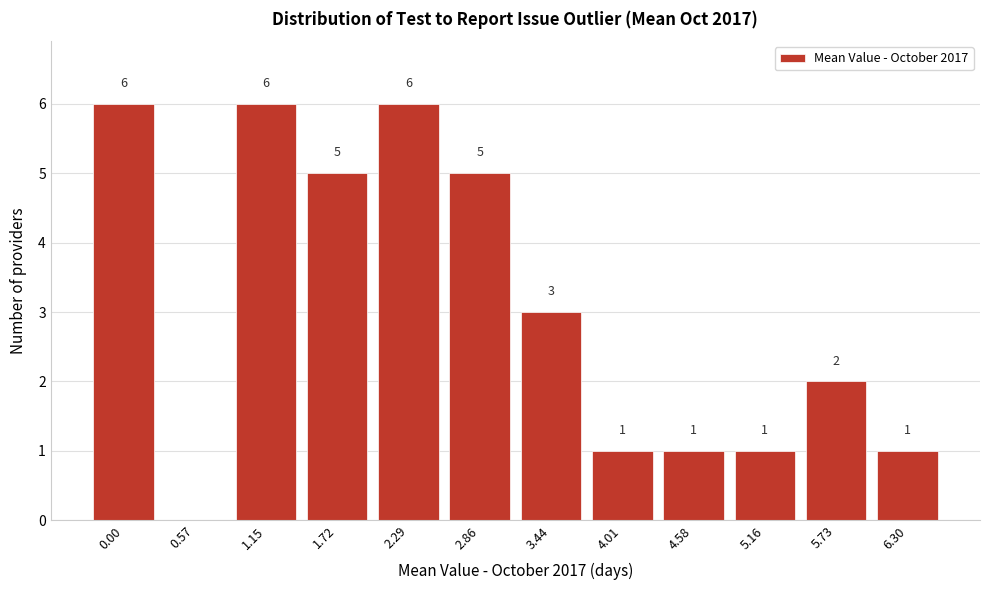

Reading left to right, extract all data points from this chart.

0.00=6	0.57=0	1.15=6	1.72=5	2.29=6	2.86=5	3.44=3	4.01=1	4.58=1	5.16=1	5.73=2	6.30=1